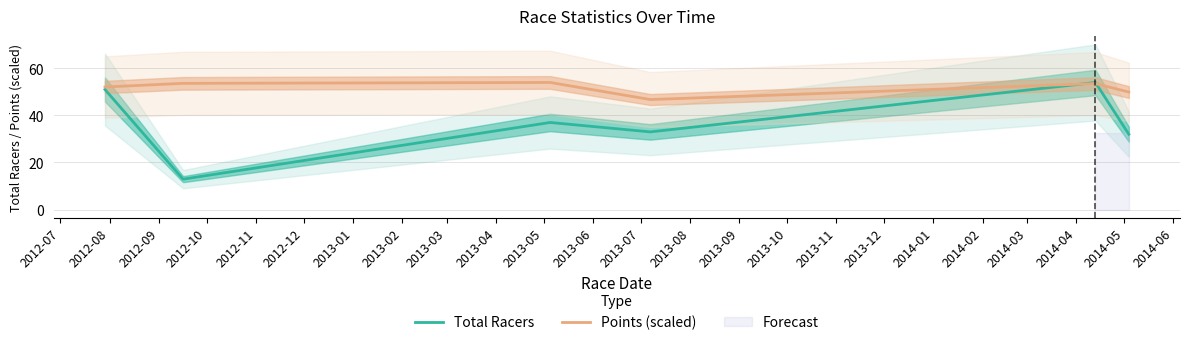

What is the maximum value for Points (scaled)?

54.0